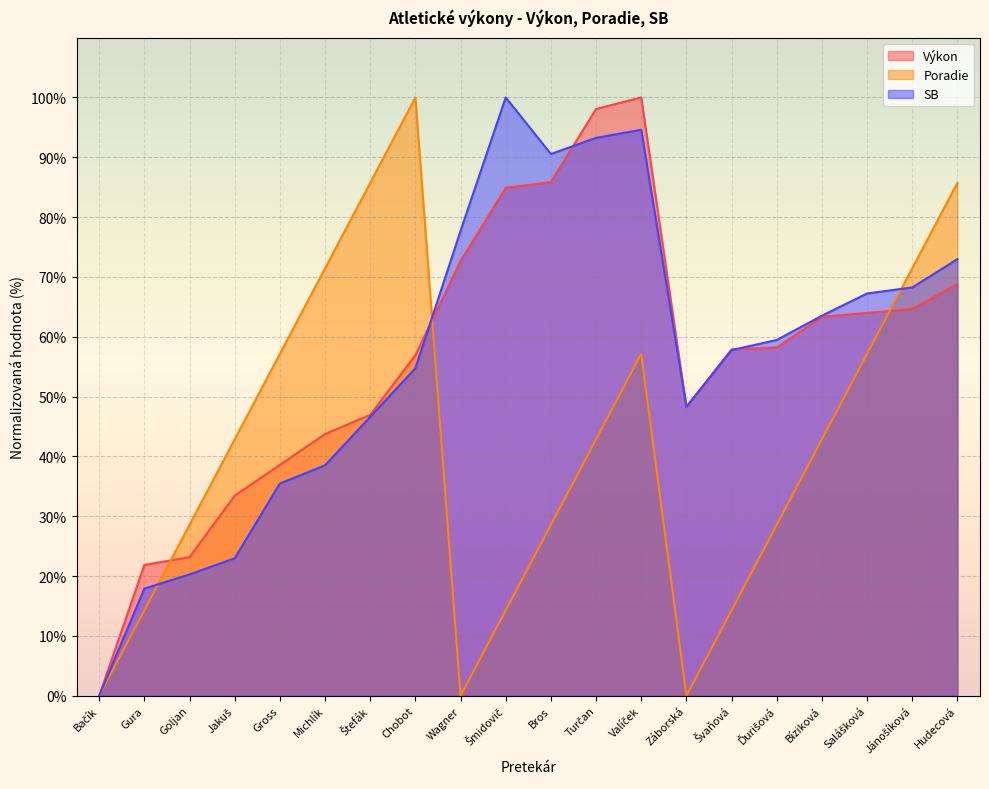

Reading left to right, extract all data points from this chart.

Výkon: 0.0	21.9	23.2	33.4	38.6	43.7	46.9	56.9	72.7	84.9	85.9	98.1	100.0	48.2	57.9	58.2	63.3	64.0	64.6	68.8
Poradie: 0.0	14.3	28.6	42.9	57.1	71.4	85.7	100.0	0.0	14.3	28.6	42.9	57.1	0.0	14.3	28.6	42.9	57.1	71.4	85.7
SB: 0.0	17.9	20.3	23.0	35.5	38.5	46.6	54.7	77.7	100.0	90.5	93.2	94.6	48.3	57.8	59.5	63.5	67.2	68.2	73.0